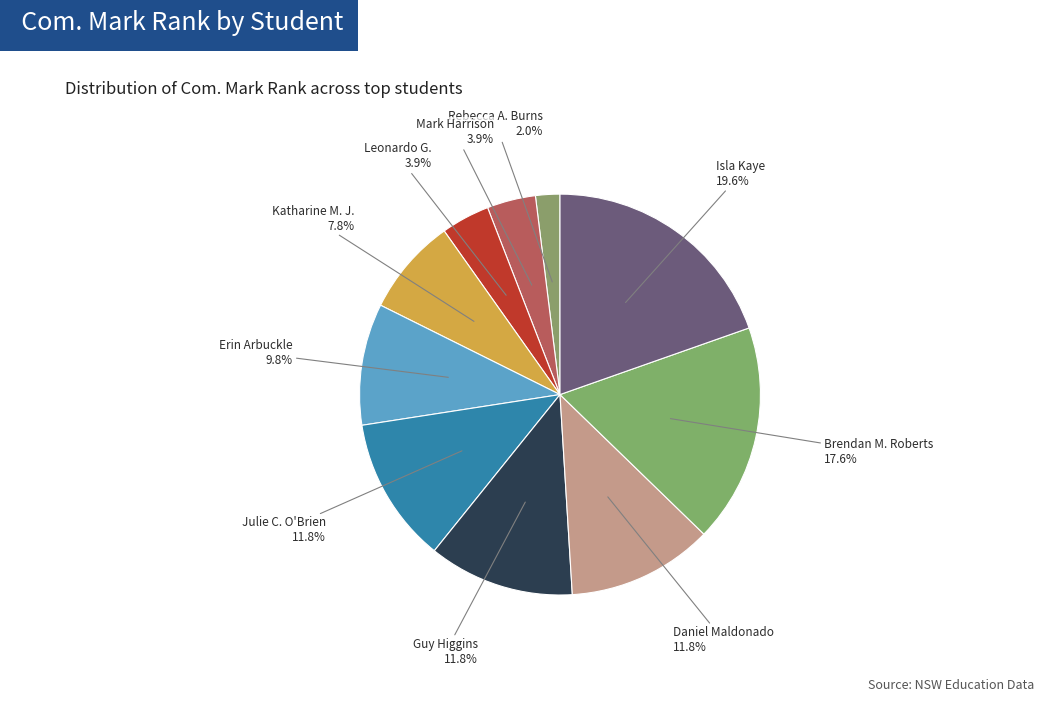

To the nearest percent, what is the difference between the largest and smallest slice percentages?

18%